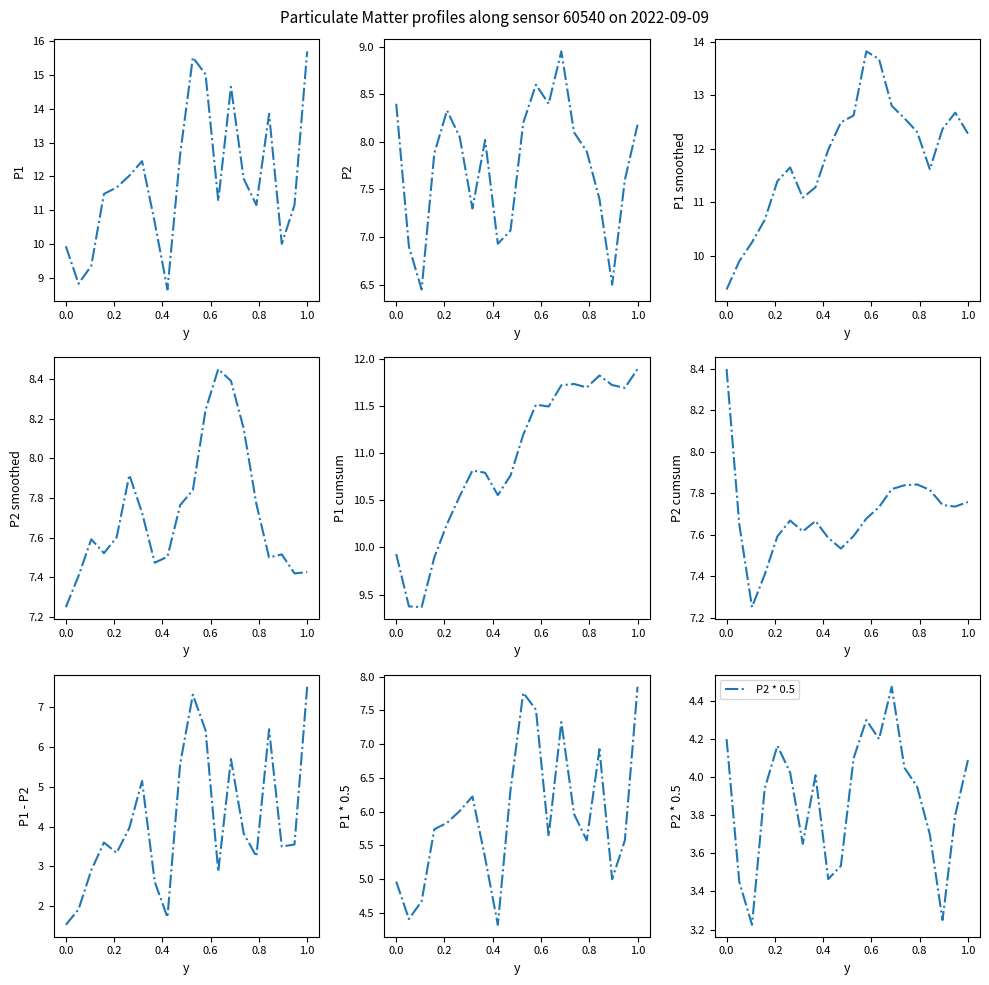

True or false: P2 and P1 cross at least once.

False